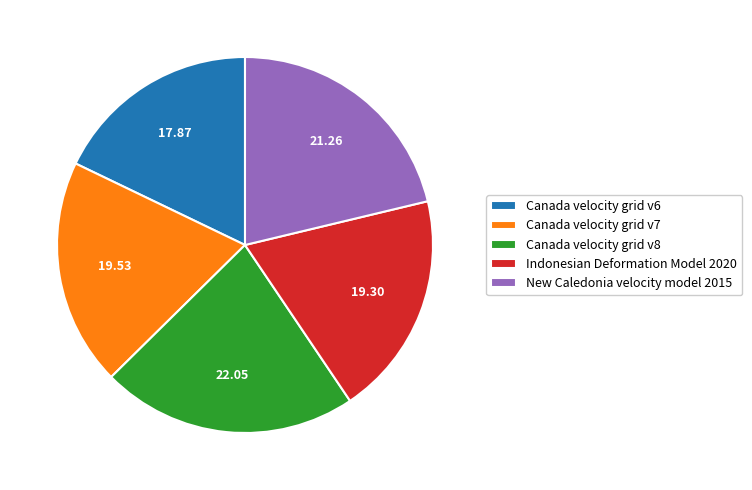

What is the ratio of the value at Canada velocity grid v6 to the value at New Caledonia velocity model 2015?

0.8